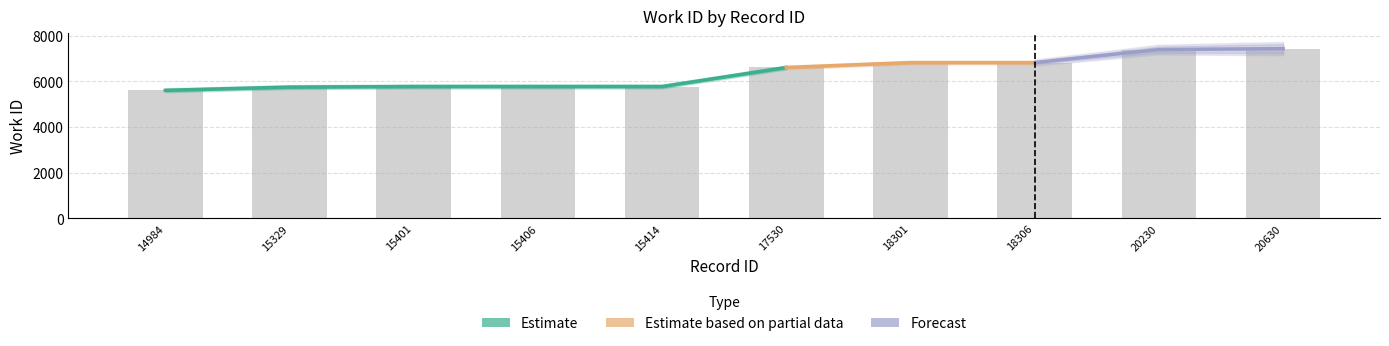

Reading left to right, transcribe all the data shown in this chart.

5609	5750	5775	5775	5775	6611	6825	6825	7396	7438